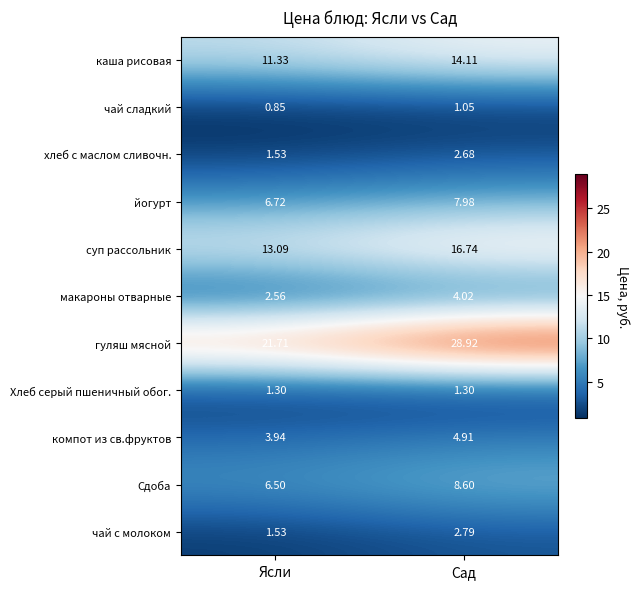

How many data points in чай с молоком are above 2?

1